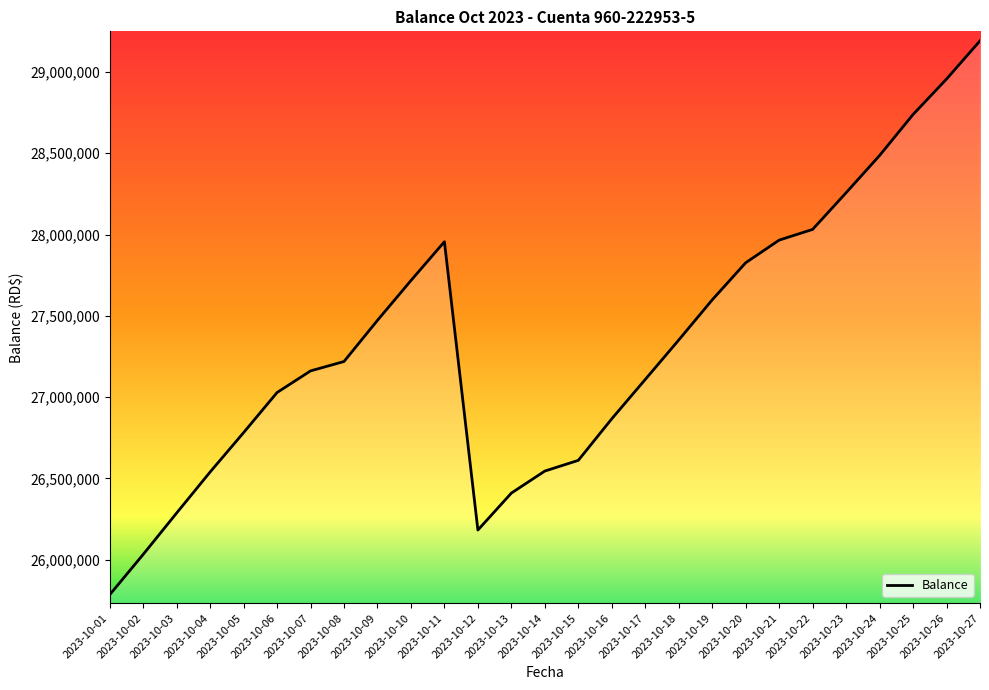

Which label corresponds to the largest value in the chart?

2023-10-27